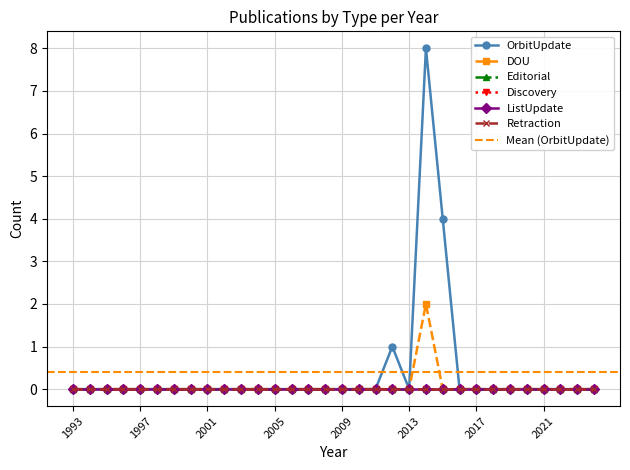

Count the number of data series in this chart.

6